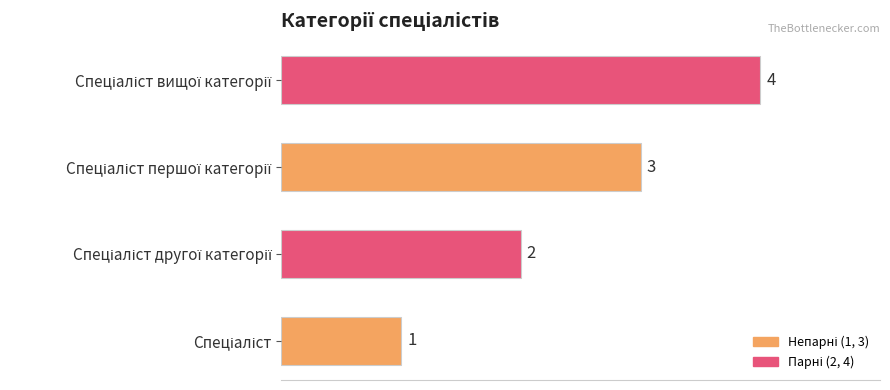

Are the bars horizontal?

Yes